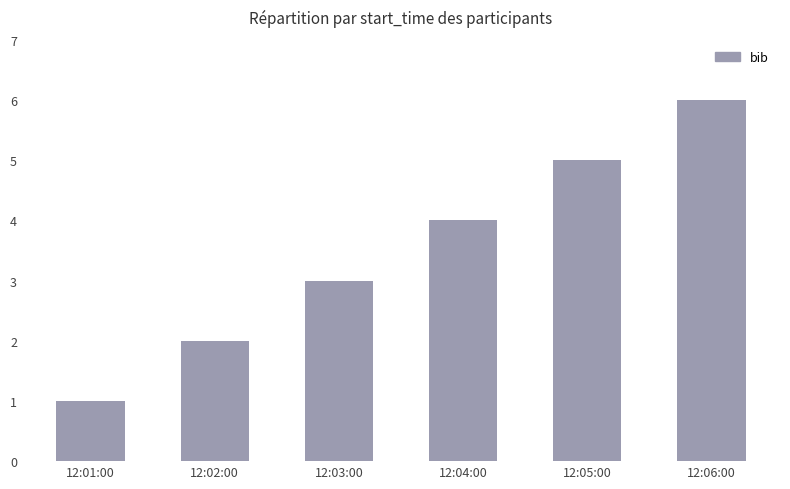

Rank the categories by value from lowest to highest.

12:01:00, 12:02:00, 12:03:00, 12:04:00, 12:05:00, 12:06:00